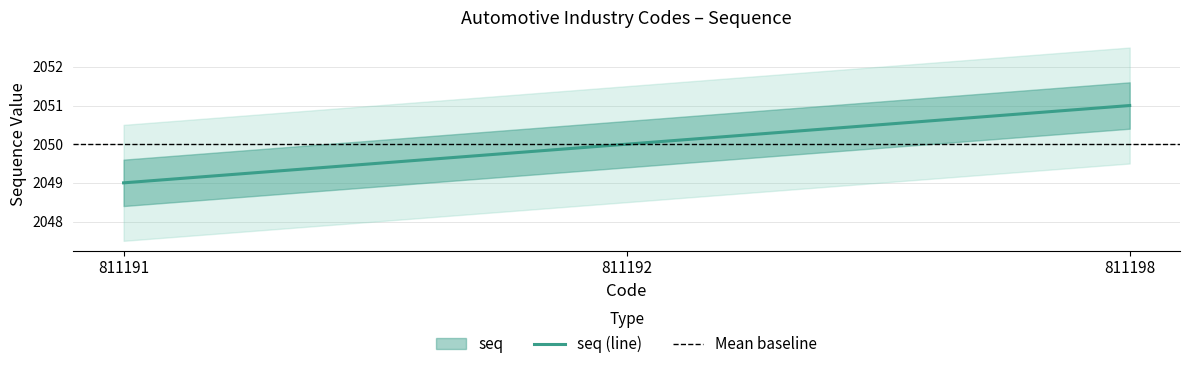

Reading right to left, transcribe all the data shown in this chart.

2051	2050	2049